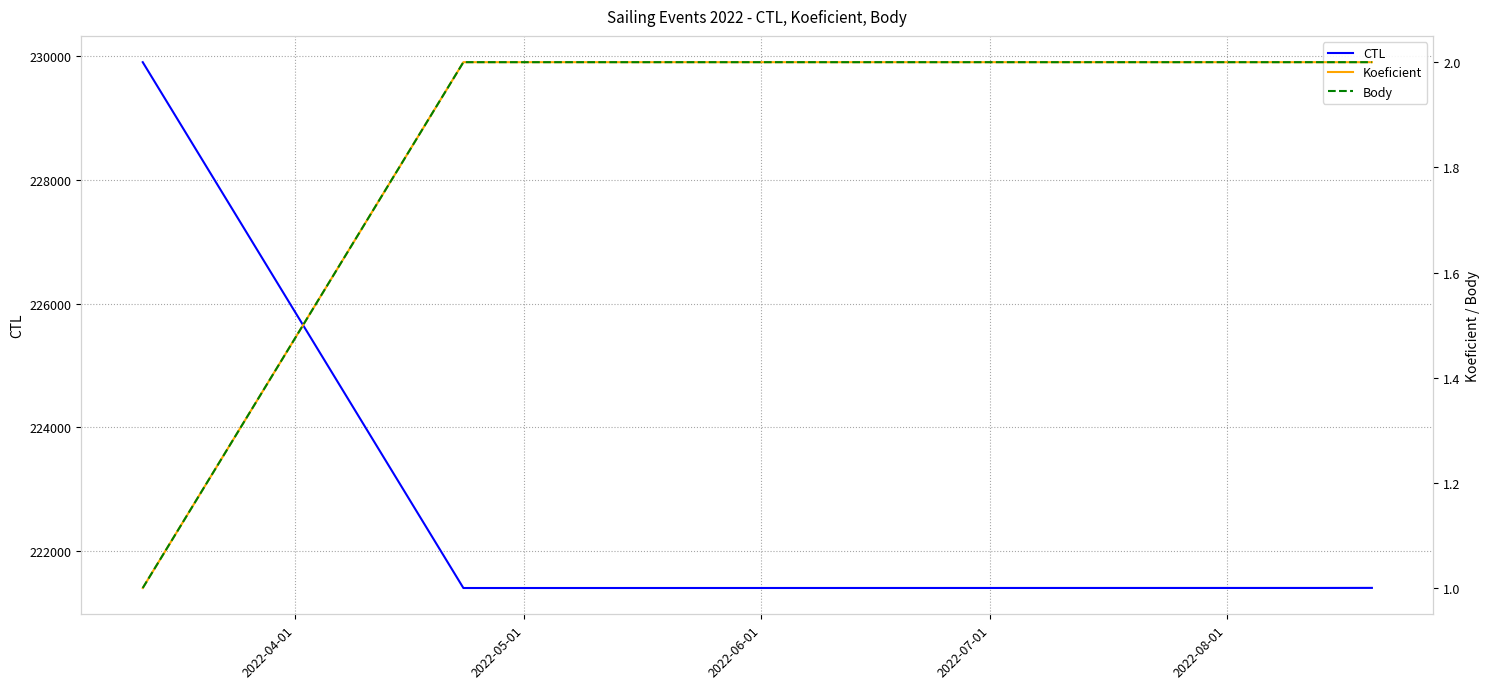

What is the difference between the maximum and minimum values in the Koeficient series?

1